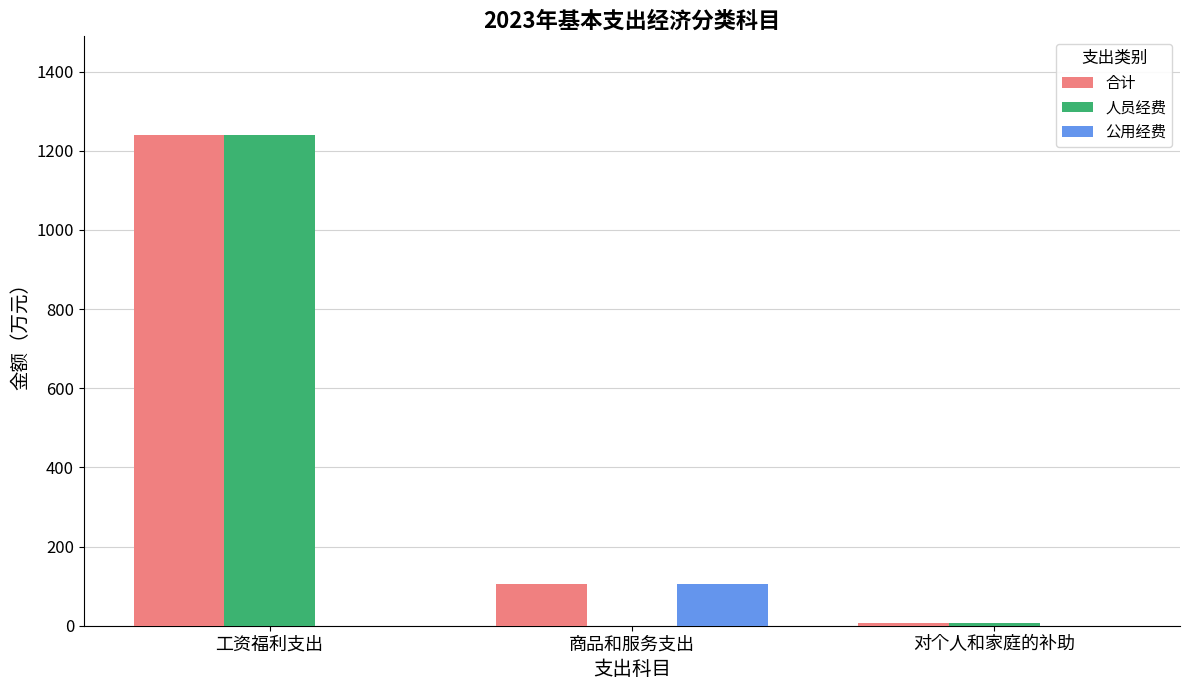

What is the maximum value for 公用经费?

105.8